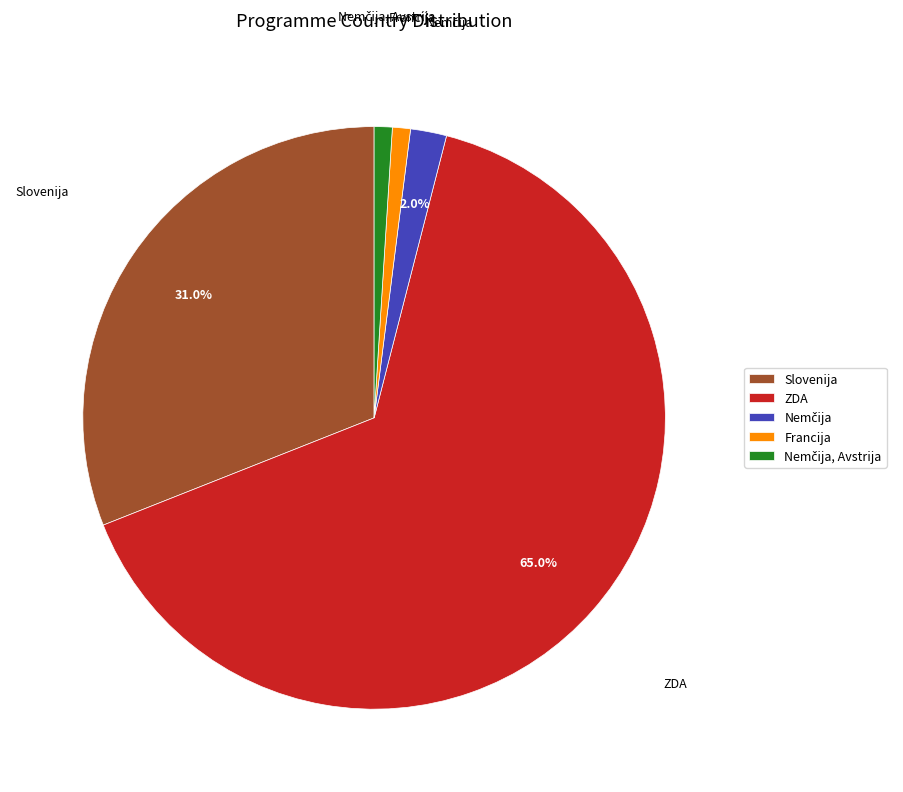

Which category accounts for the majority?

ZDA